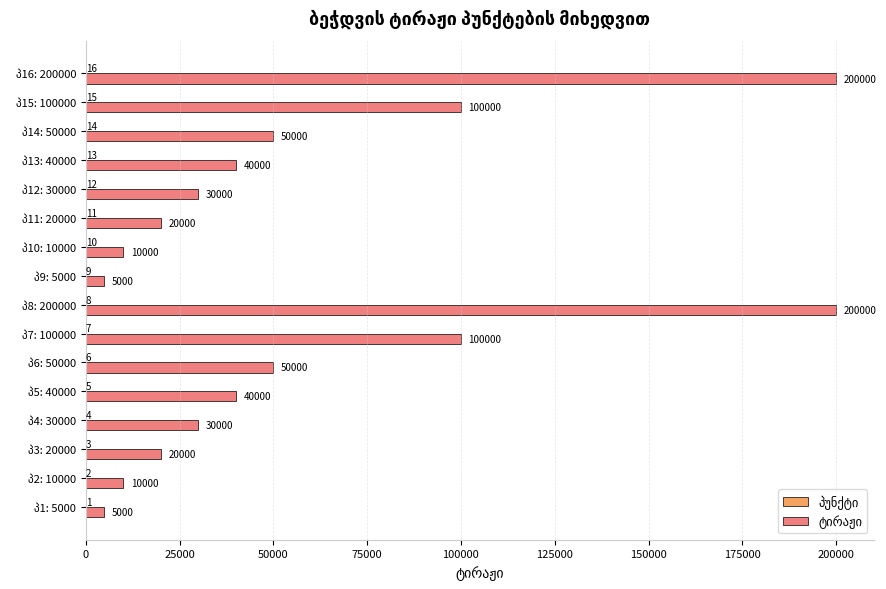

What is the greatest value displayed?

200000